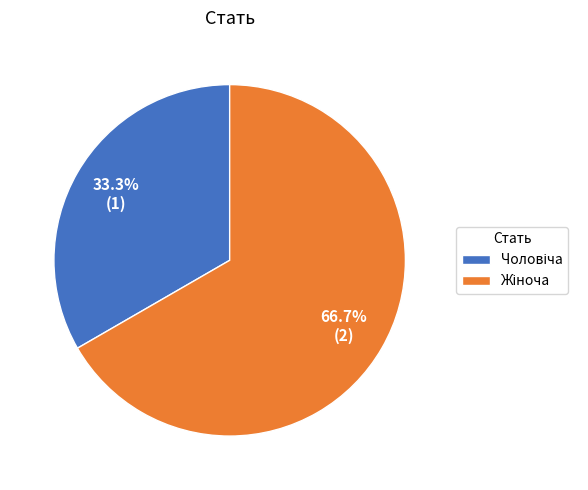

Is there a majority slice in this chart?

Yes